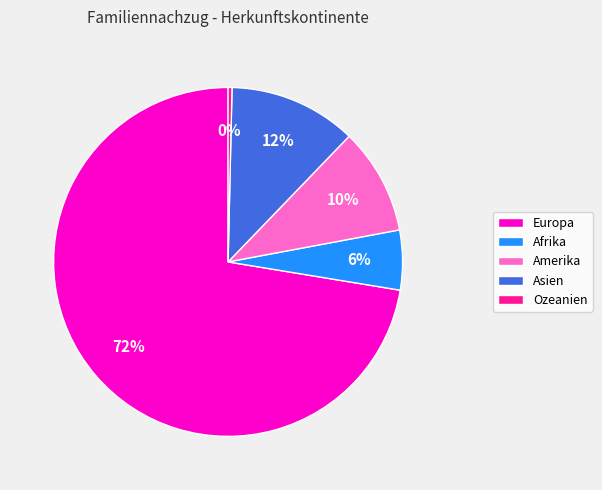

Rank the categories by value from highest to lowest.

Europa, Asien, Amerika, Afrika, Ozeanien